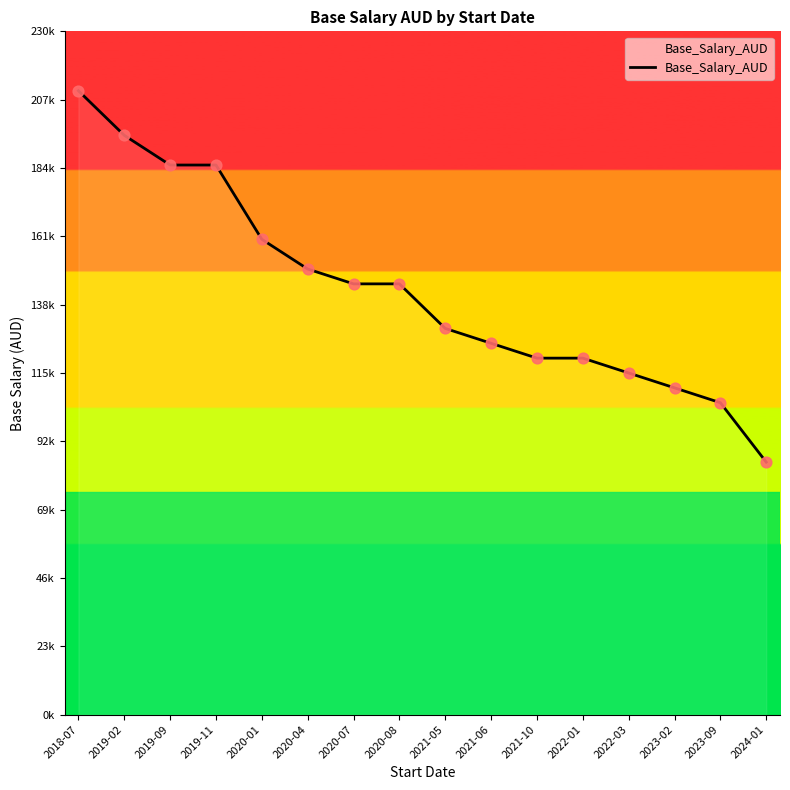

Is this an area chart (filled region under the line)?

Yes